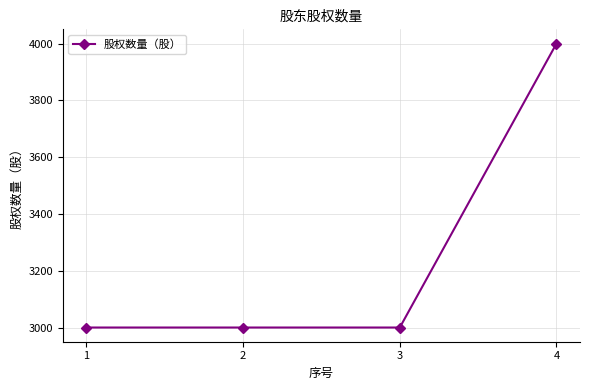

What is the change in value from 1 to 4?

+1000